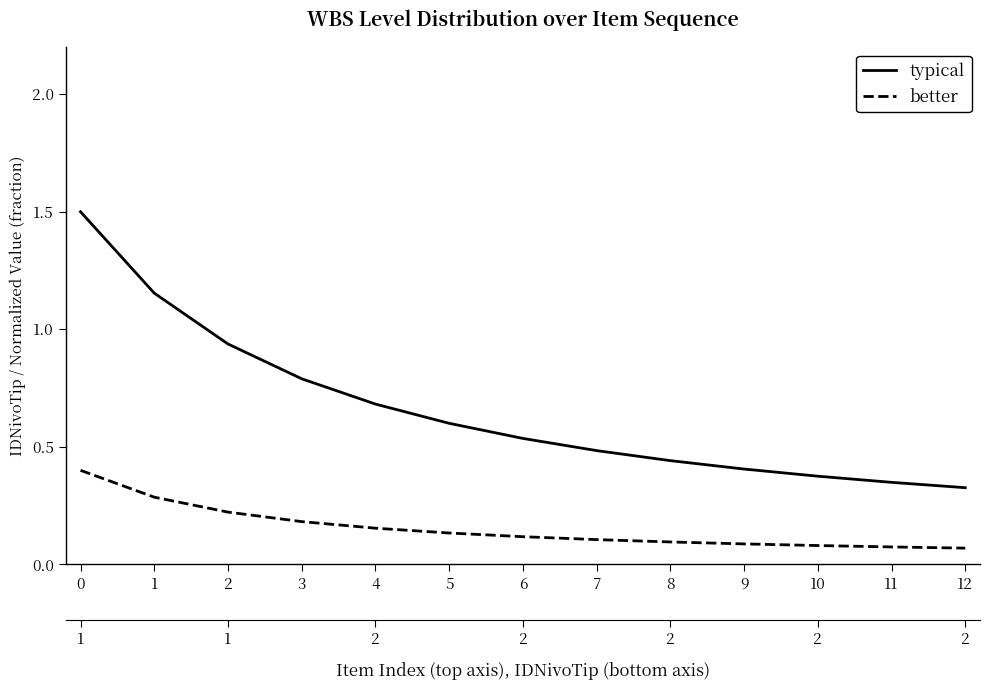

Reading left to right, list all the values displayed in this chart.

typical: 1.5	1.2	0.9	0.8	0.7	0.6	0.5	0.5	0.4	0.4	0.4	0.3	0.3
better: 0.4	0.3	0.2	0.2	0.2	0.1	0.1	0.1	0.1	0.1	0.1	0.1	0.1